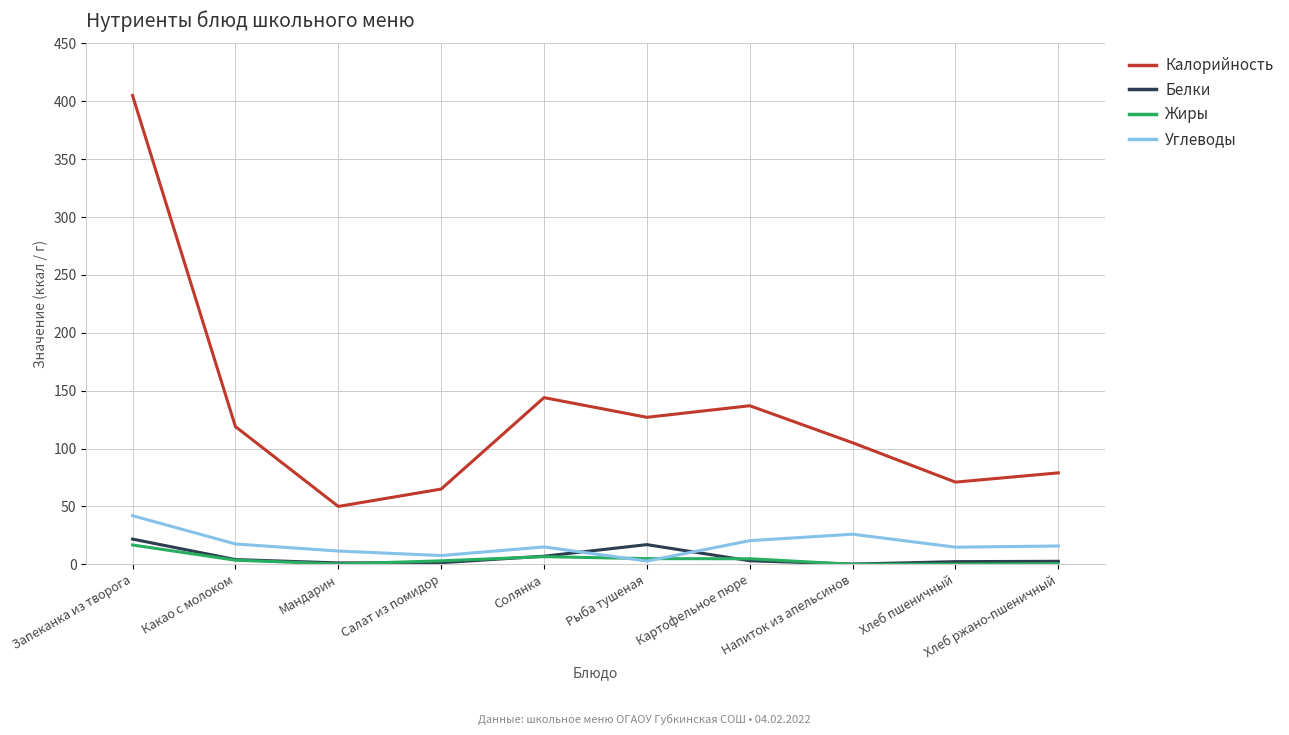

How many intersections are there between Белки and Углеводы?

2